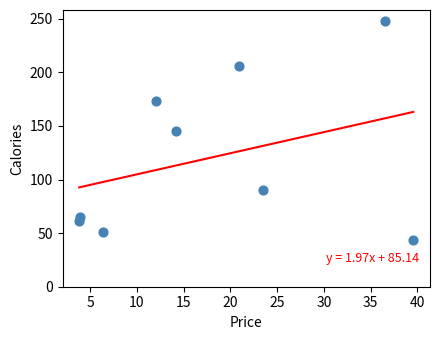

What is the average Y value?

120